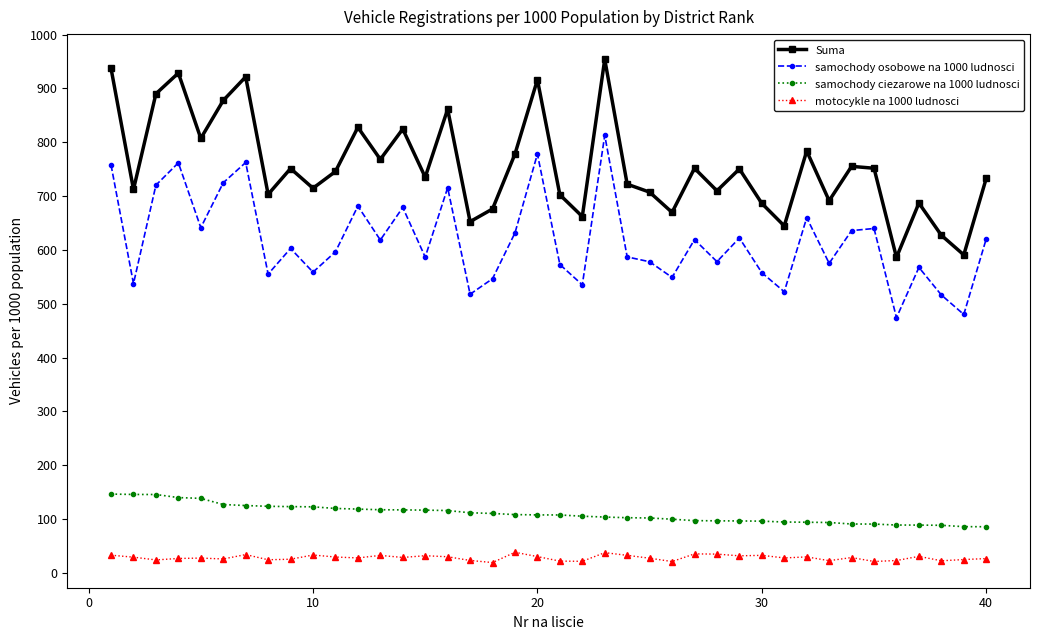

Which series has the widest spread of values?

Suma